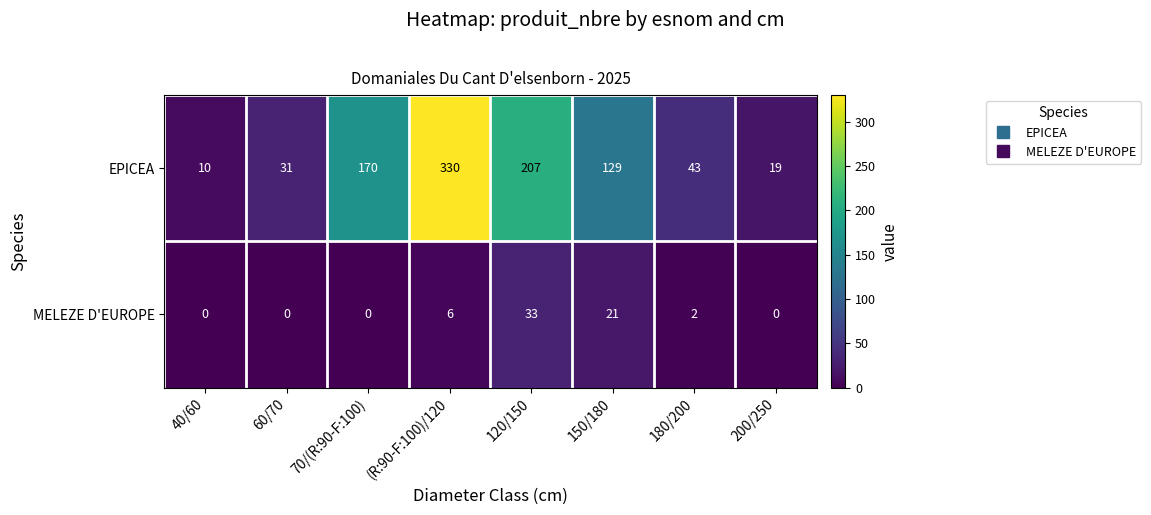

Read the EPICEA value at (R:90-F:100)/120.

330